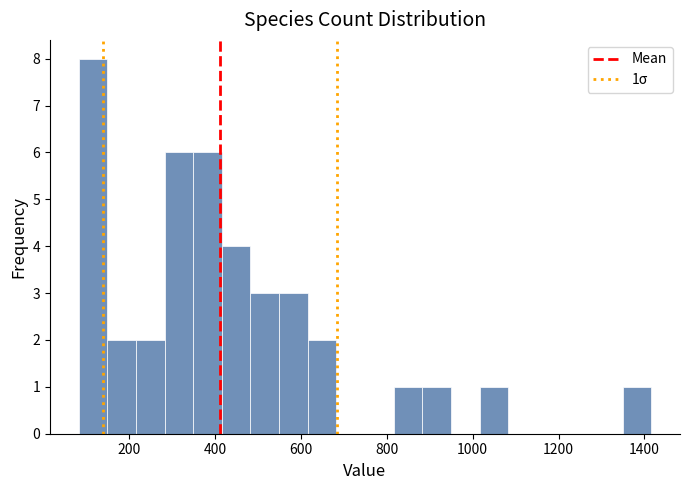

Read against the x-axis, roughly where is the centre of the tallest bar?

120